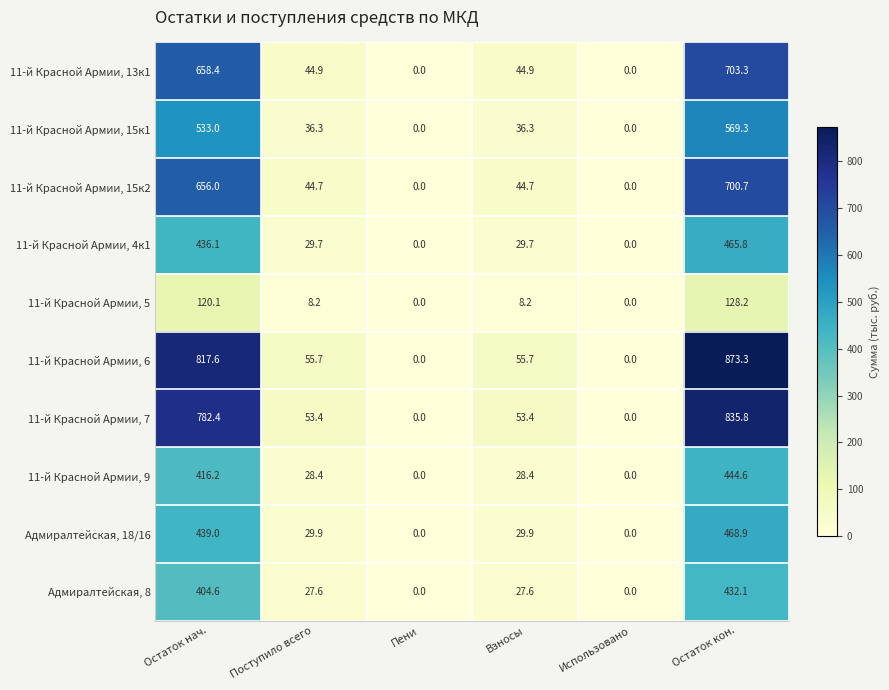

At which label does 11-й Красной Армии, 4к1 first exceed 29?

Остаток нач.